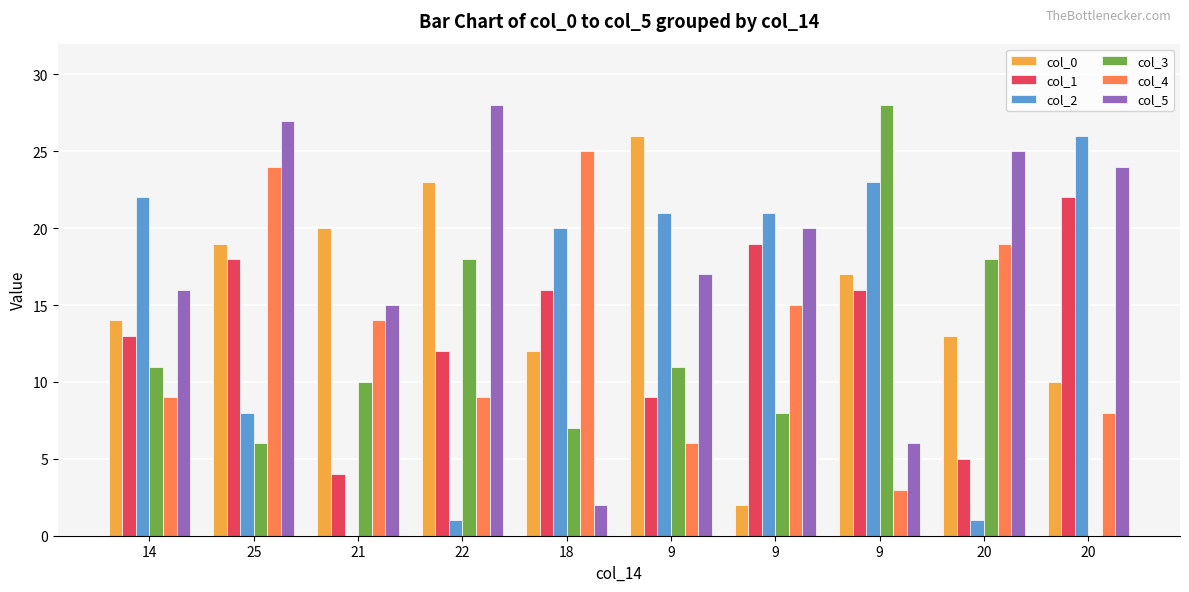

How many groups of bars are there?

10